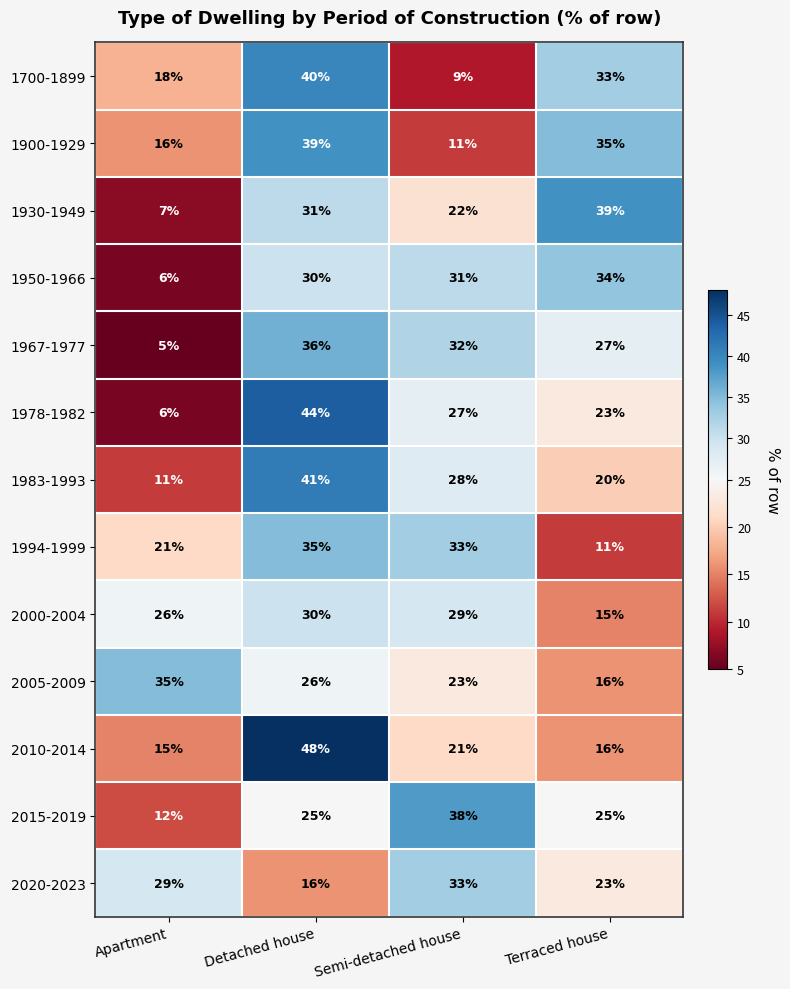

What is the difference between the maximum and minimum values in the 2020-2023 series?

17